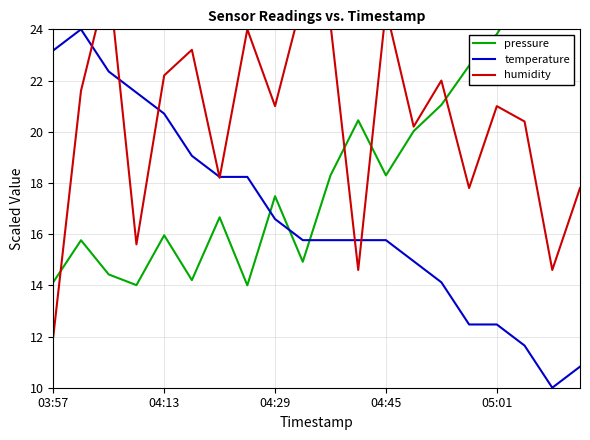

Which category has the lowest value in the humidity series?

03:57